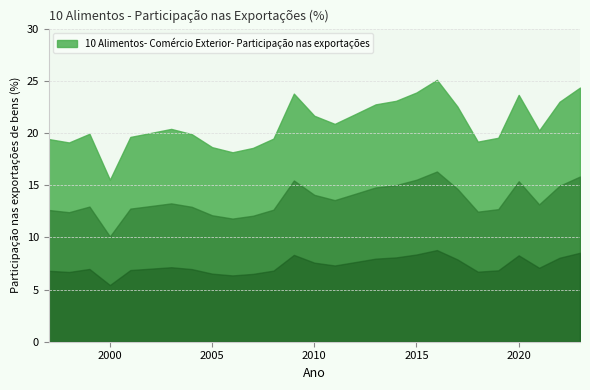

Which has a higher value, 2006 or 1999?

1999